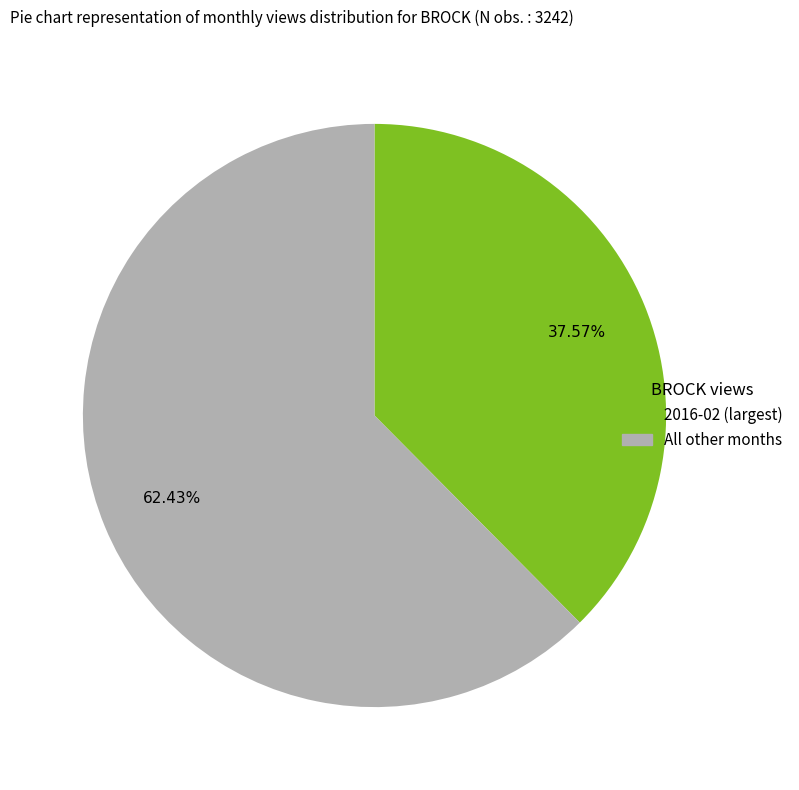

Does any single category account for the majority?

Yes